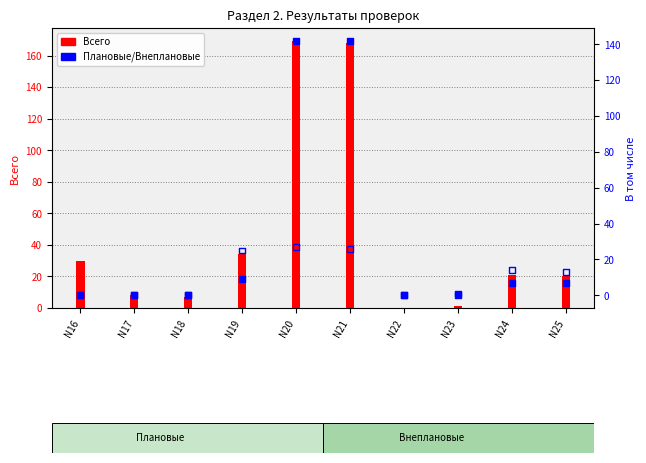

Which series has the widest spread of Y values?

Всего (план+внеплан)